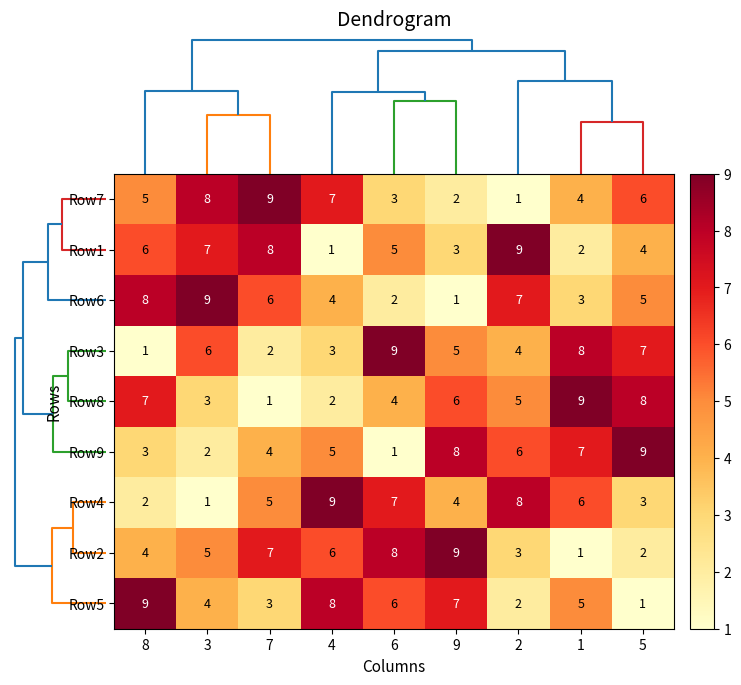

What is the total value across all series at 8?

45